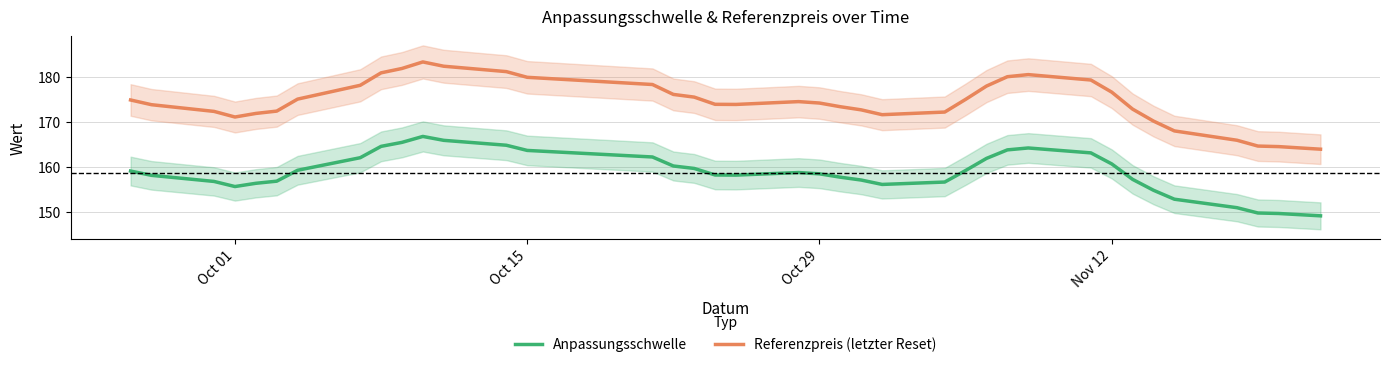

True or false: Anpassungsschwelle and Referenzpreis (letzter Reset) intersect in this chart.

False